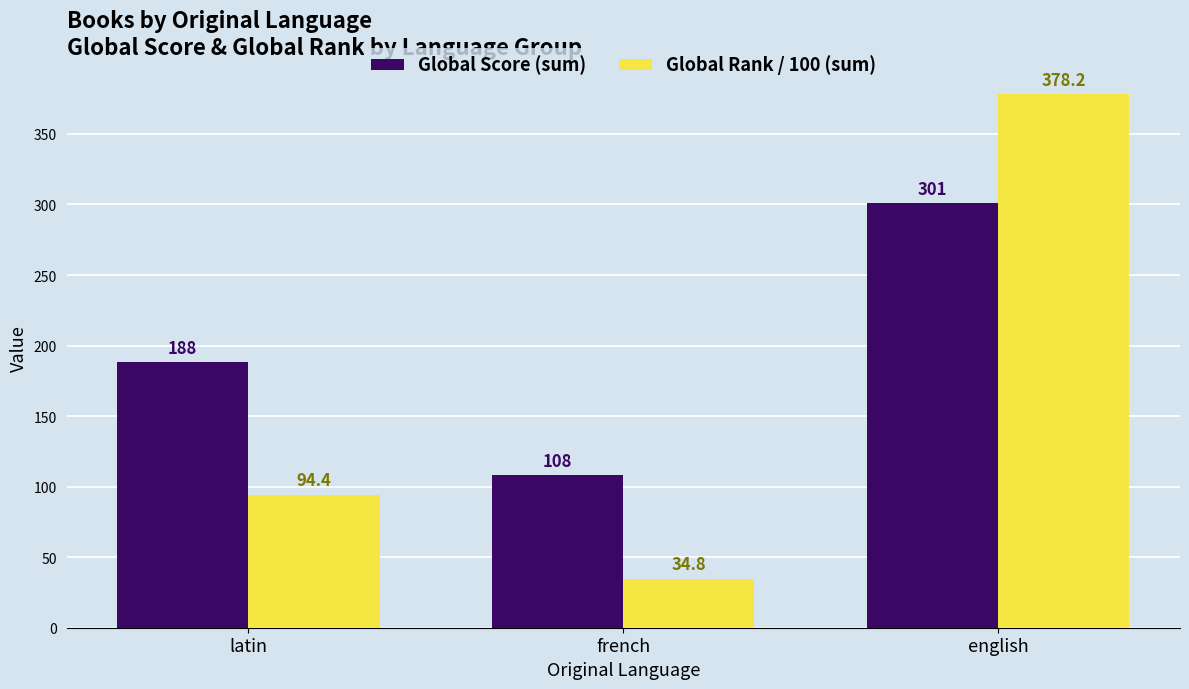

How many bars are there in total?

6